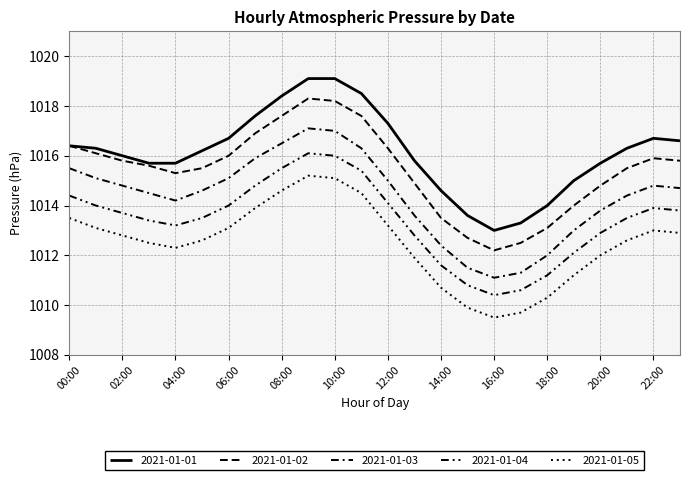

How many lines are shown in the chart?

5